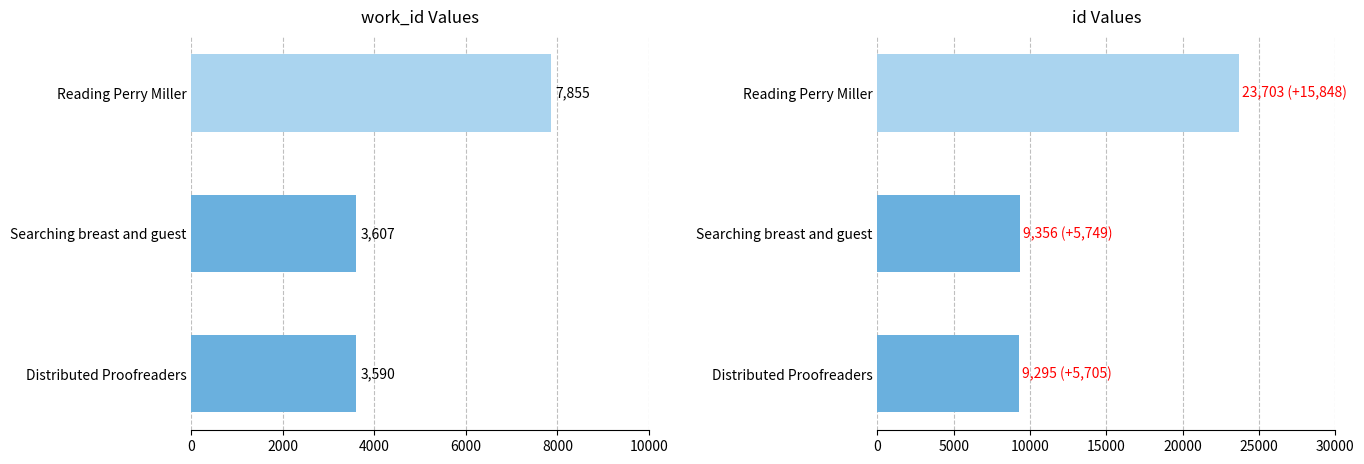

At how many categories does at least one series exceed 14408?

1